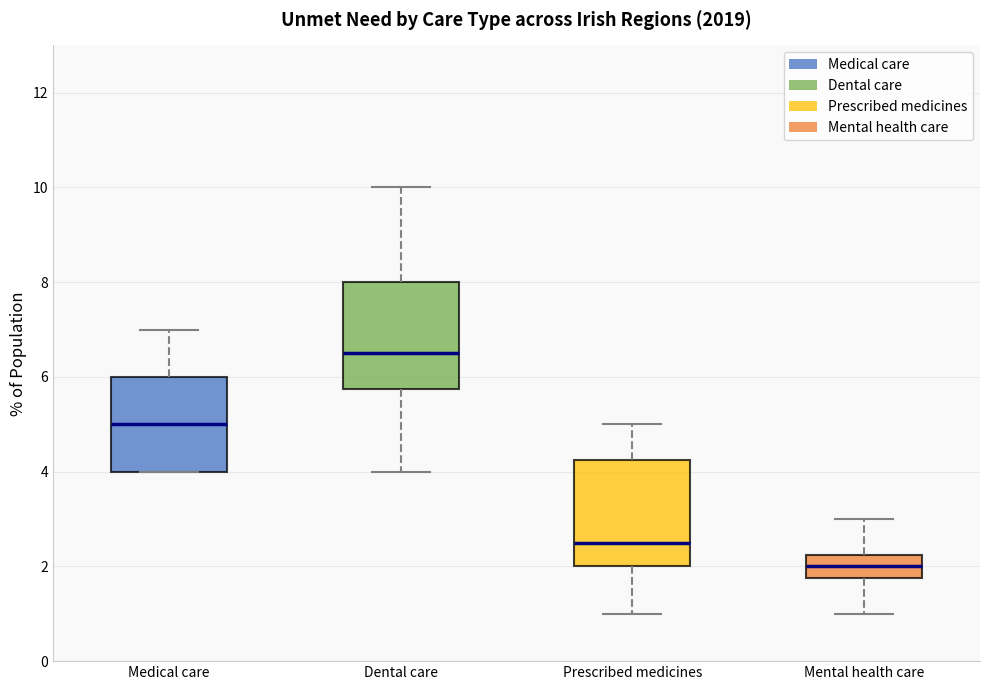

Reading left to right, read every box against the y-axis: the position of its median line, the range the box covers, and the ends of its whiskers. The values are not printed on the chart, so give them approximately, as read against the axis.

Medical care: median 5.0, box 4.0 to 6.0, whiskers 4.0 to 7.0
Dental care: median 6.6, box 5.8 to 8.0, whiskers 4.0 to 10.0
Prescribed medicines: median 2.6, box 2.0 to 4.2, whiskers 1.0 to 5.0
Mental health care: median 2.0, box 1.8 to 2.2, whiskers 1.0 to 3.0